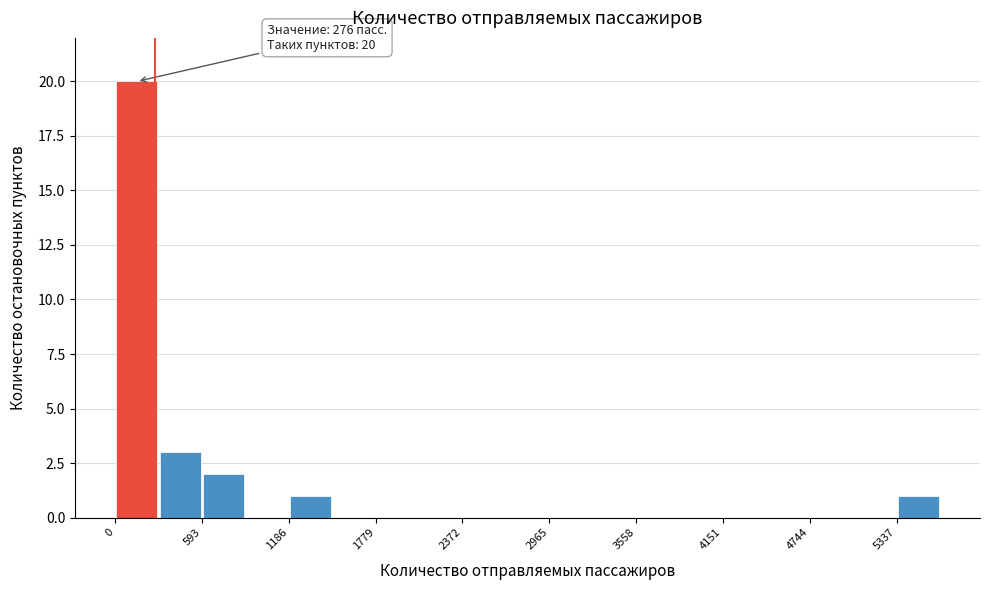

Around what value on the x-axis is the tallest bar? Give the approximate position of its centre, as read against the axis.

100